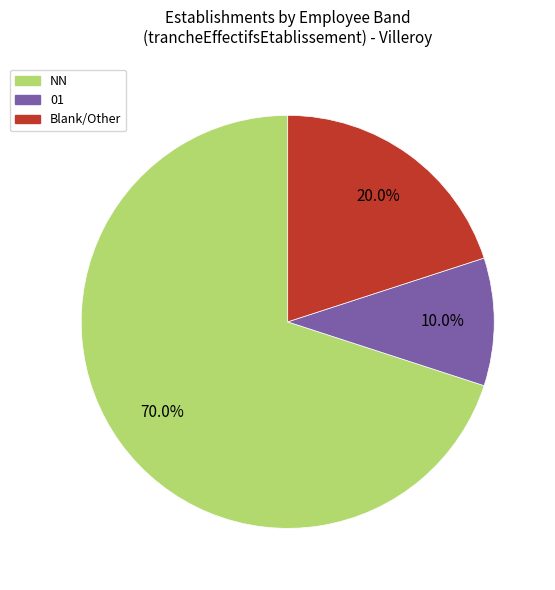

Count the number of slices in the pie.

3